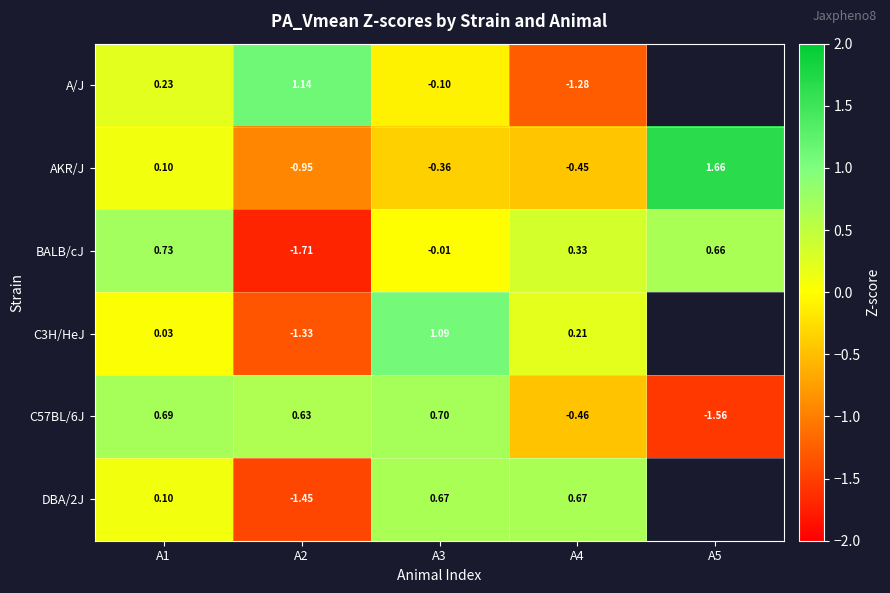

At which label does AKR/J reach its minimum?

A2